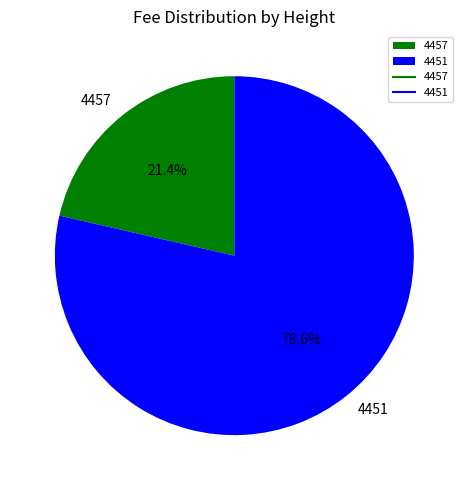

Count the number of slices in the pie.

2